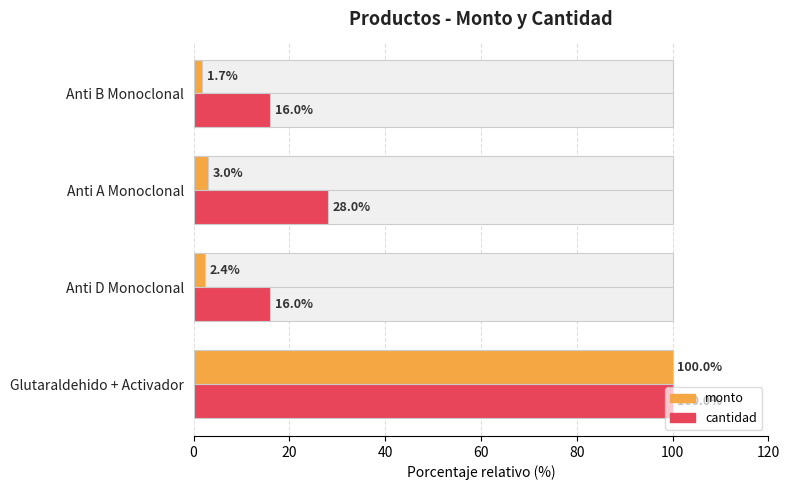

How many bars are there in total?

8